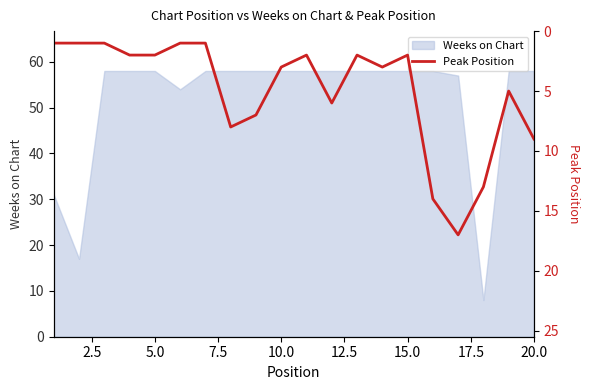

True or false: Weeks on Chart has a value of 29 at 20.0.

False